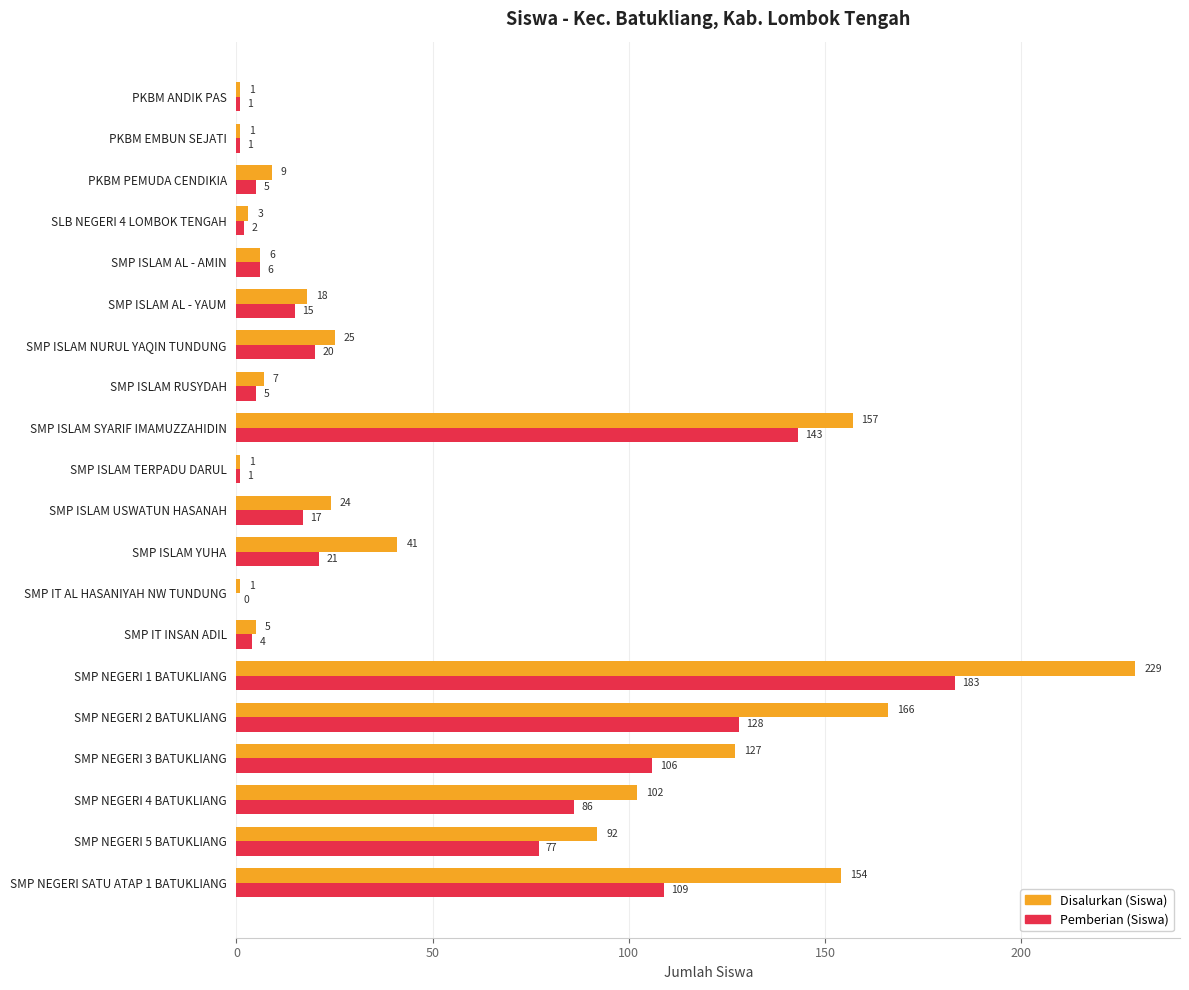

Which series changed the most between PKBM EMBUN SEJATI and SMP ISLAM RUSYDAH?

Disalurkan (Siswa)